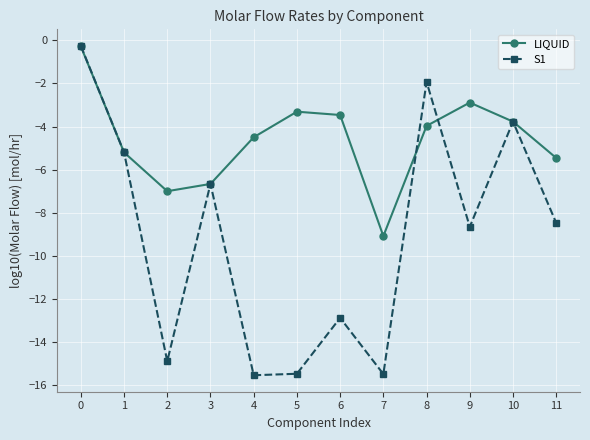

Rank the series by their average value, from highest to lowest.

LIQUID, S1